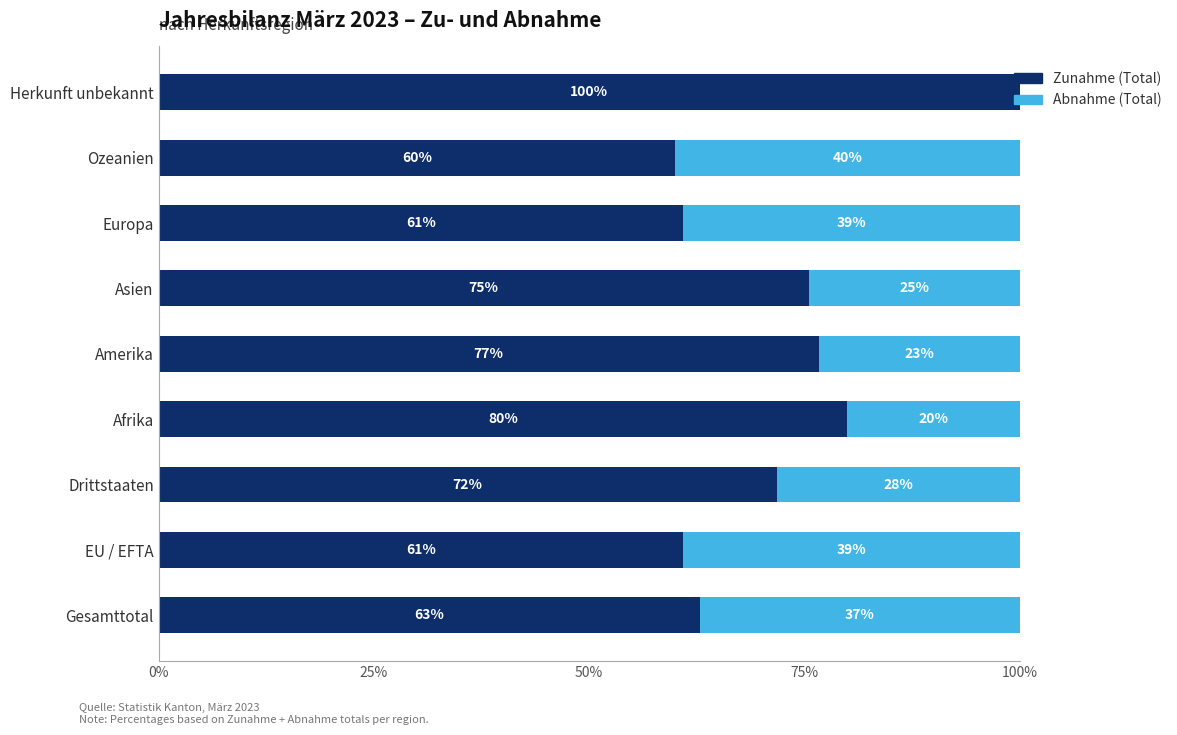

How many data points does each series have?

9